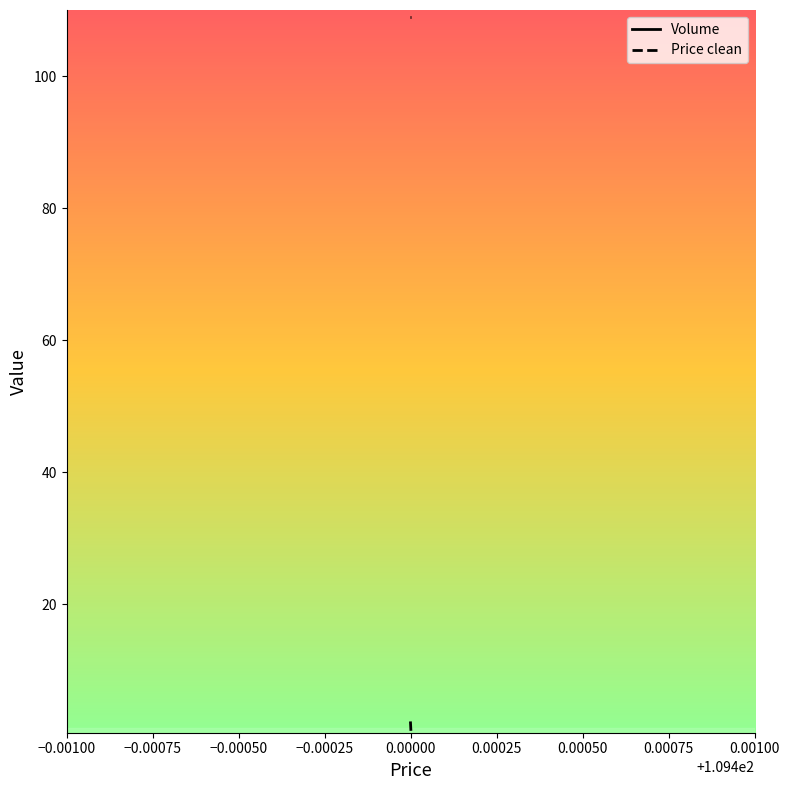

At −0.00075, list the series in order from largest to smallest.

Price clean, Volume